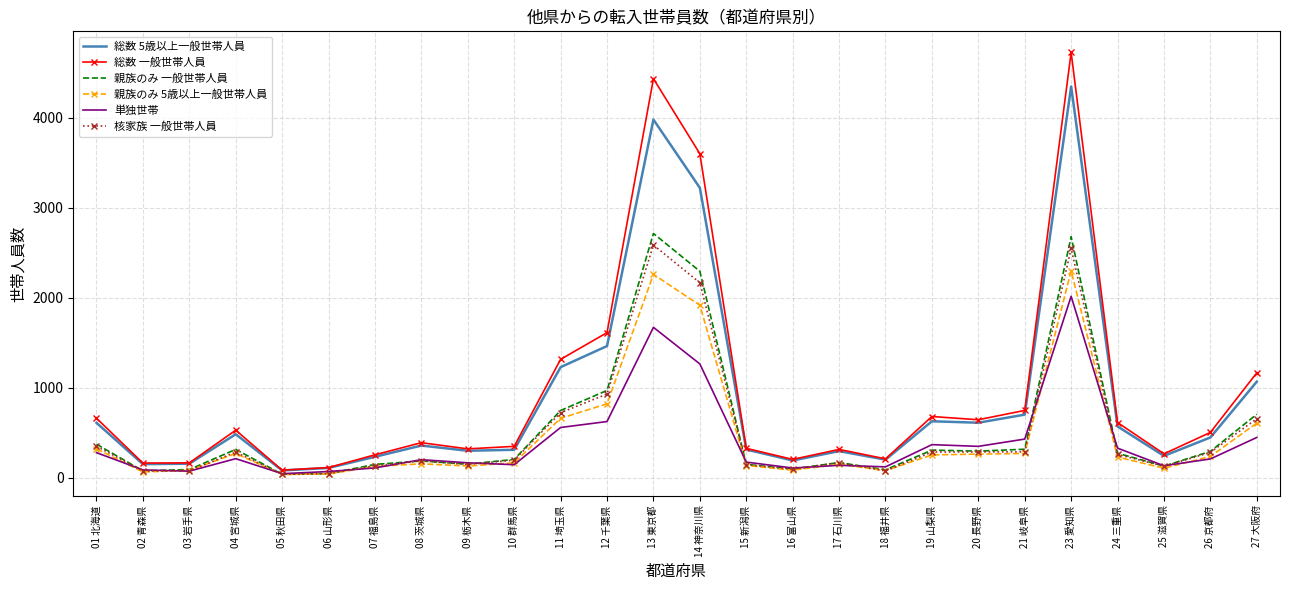

At which category is the sum across all series the highest?

23 愛知県